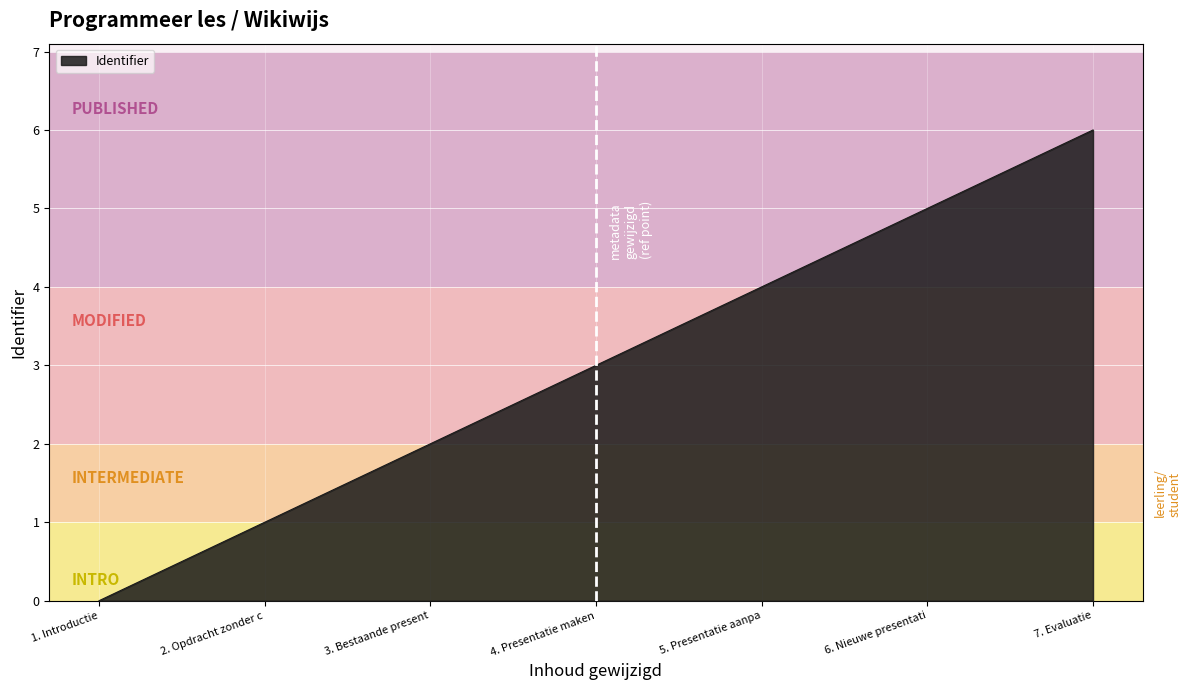

What is the difference between the second highest and minimum values?

5